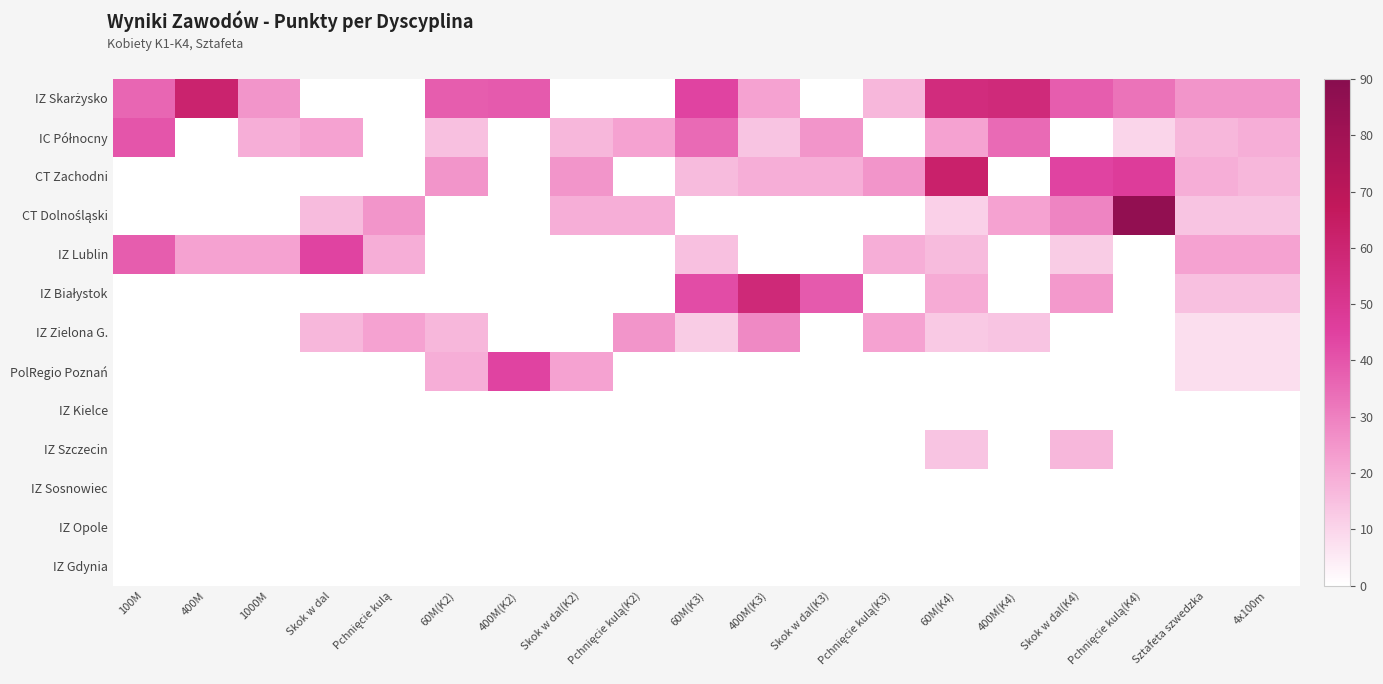

At which category is the sum across all series the highest?

60M(K4)